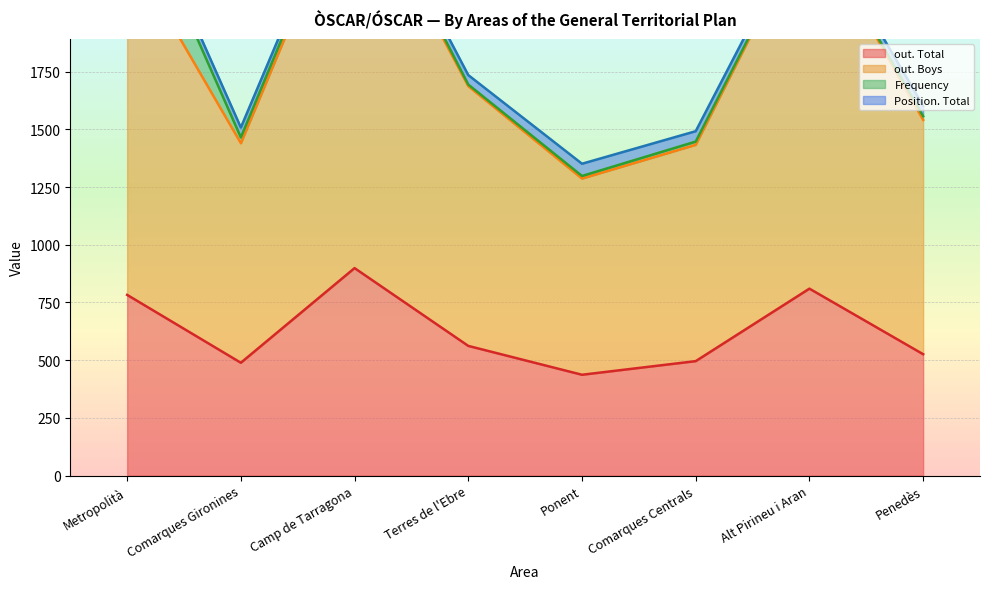

What is the lowest value of the out. Total series?

437